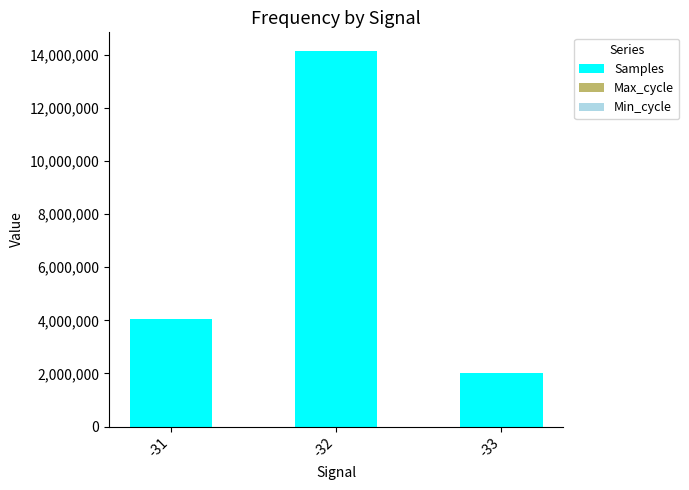

What is the average value of the Samples series?

6723420